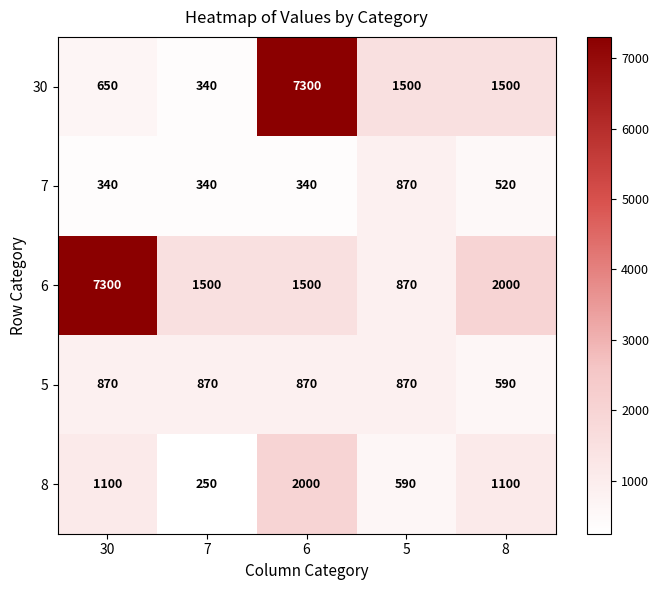

What is the maximum value shown in the chart?

7300